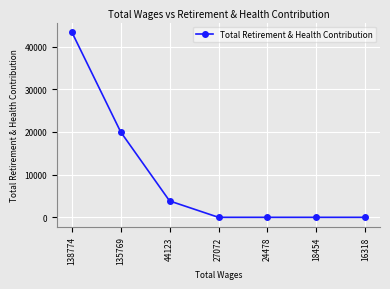

What is the difference between the maximum and second lowest values?

43442